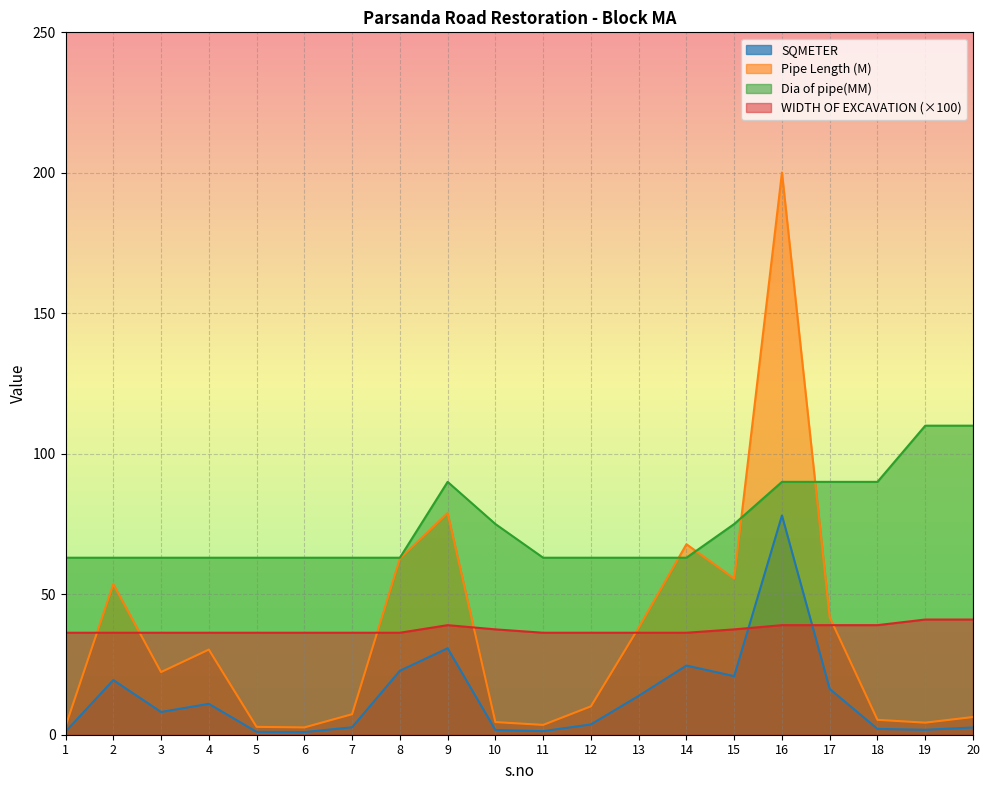

What is the greatest value displayed?

200.1